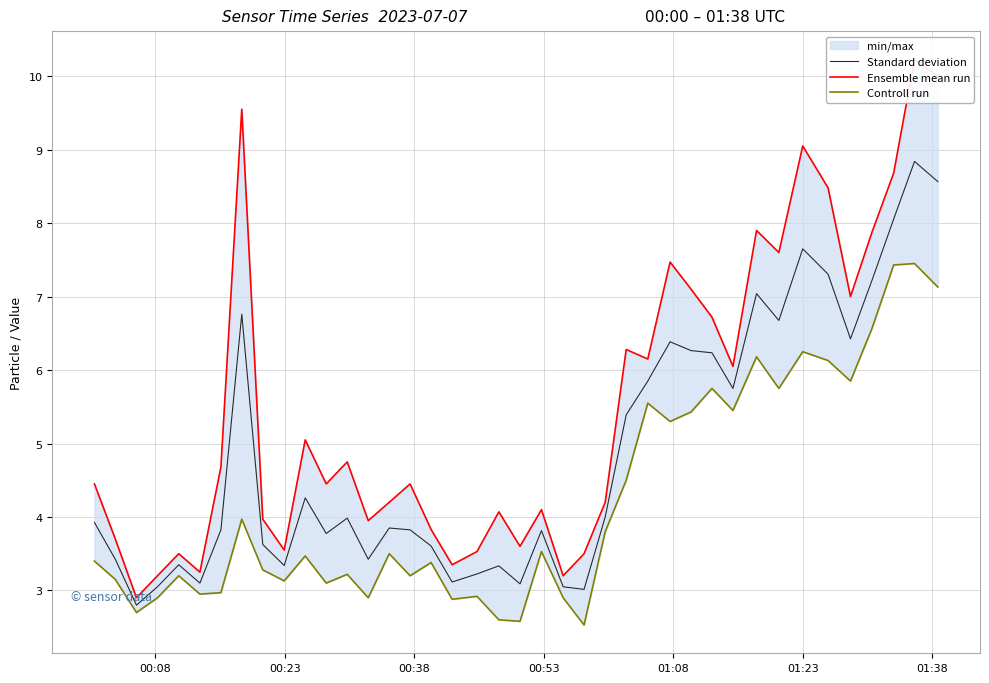

At how many categories does at least one series exceed 2?

40